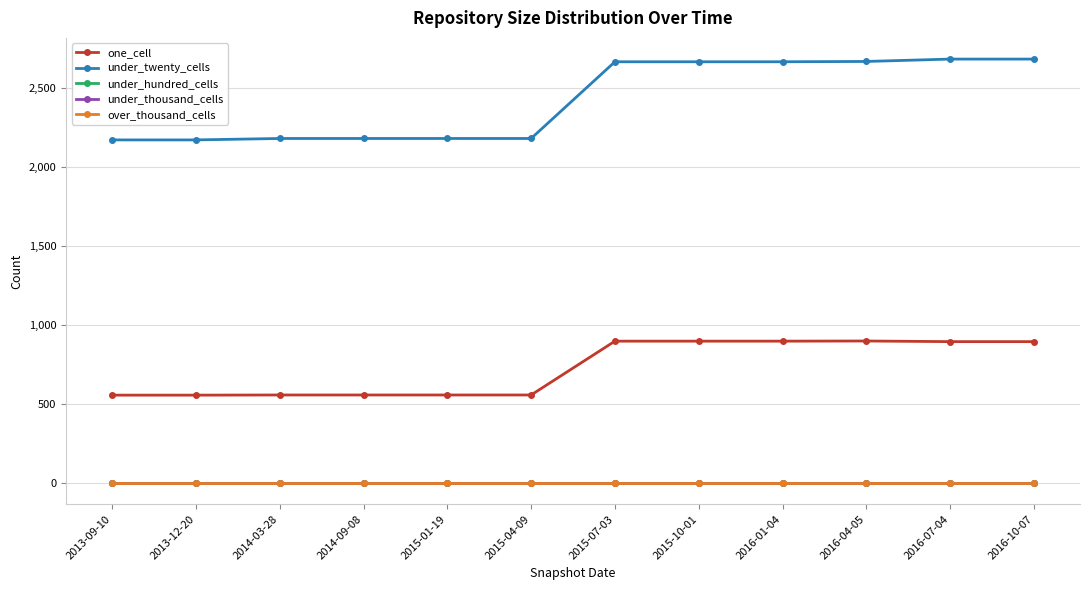

Reading left to right, transcribe all the data shown in this chart.

one_cell: 557	557	558	558	558	558	899	899	899	900	896	896
under_twenty_cells: 2174	2174	2183	2183	2183	2183	2669	2669	2669	2671	2686	2686
under_hundred_cells: 0	0	0	0	0	0	0	0	0	0	0	0
under_thousand_cells: 0	0	0	0	0	0	0	0	0	0	0	0
over_thousand_cells: 0	0	0	0	0	0	0	0	0	0	0	0